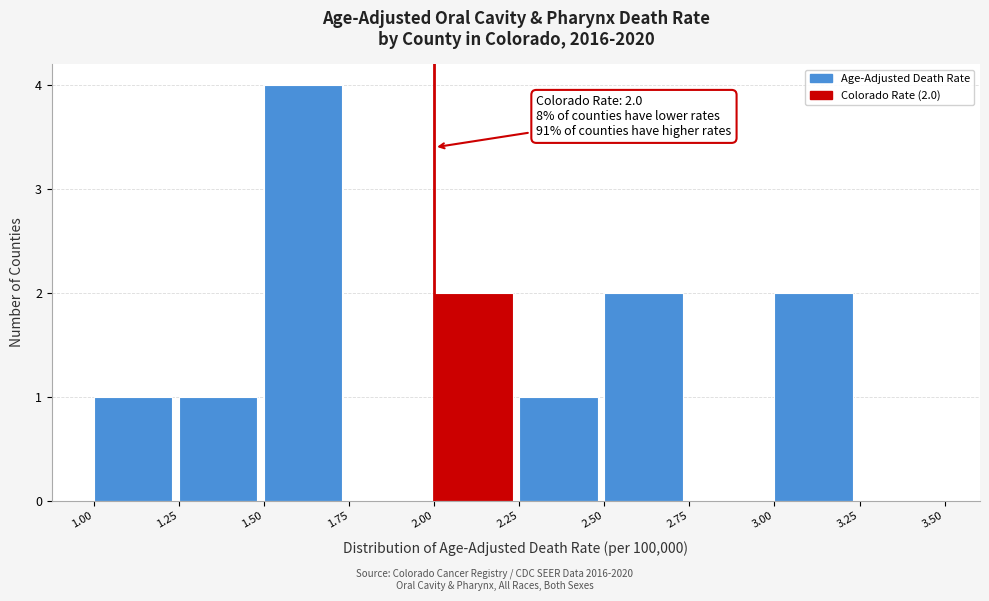

Over which range of the x-axis is the bar tallest?

1.50 to 1.75